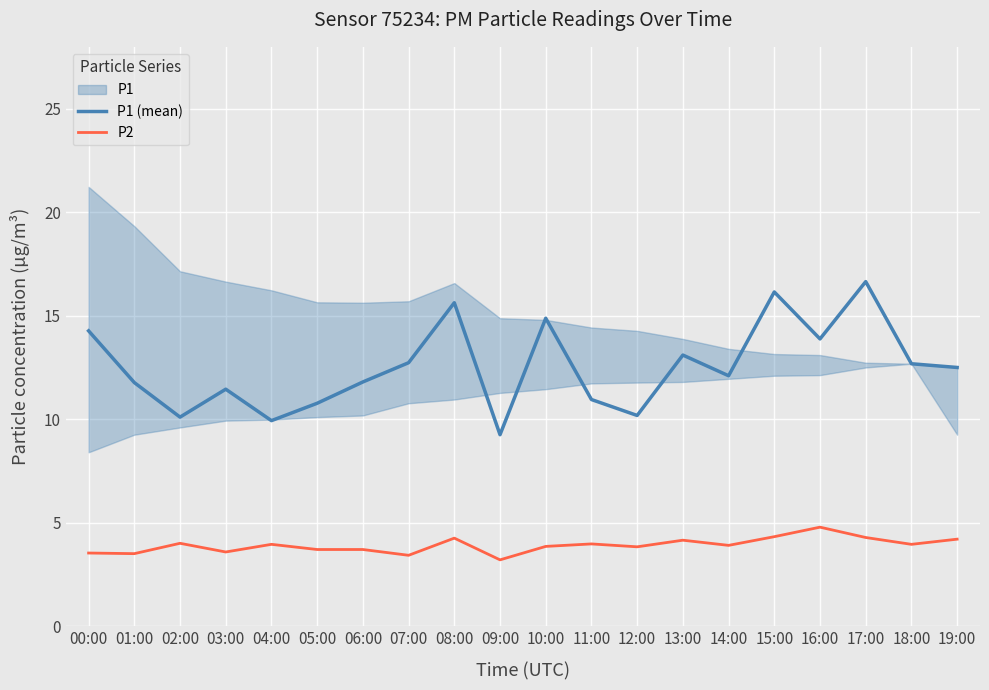

Which series has the largest total across all categories?

P1 (mean)